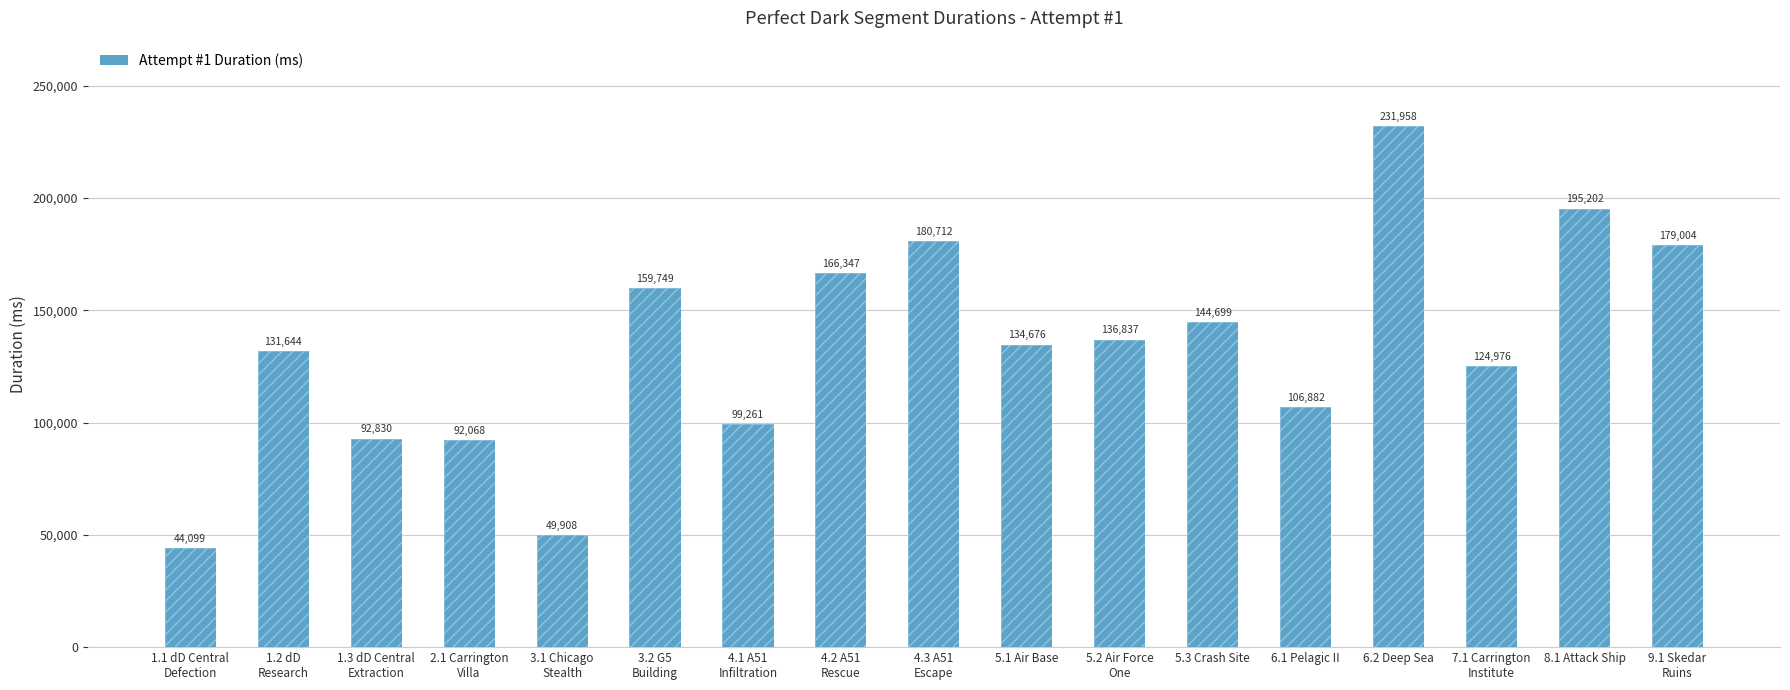

Which category has the lowest value across all series?

1.1 dD Central
Defection